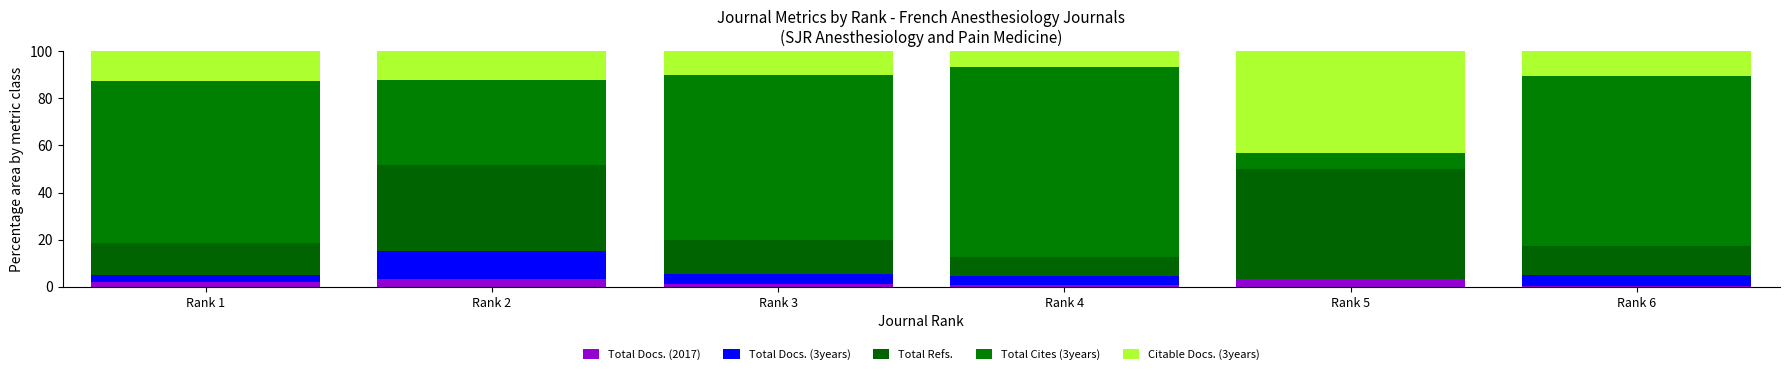

What is the difference between the Citable Docs. (3years) values at Rank 6 and Rank 3?

0.7